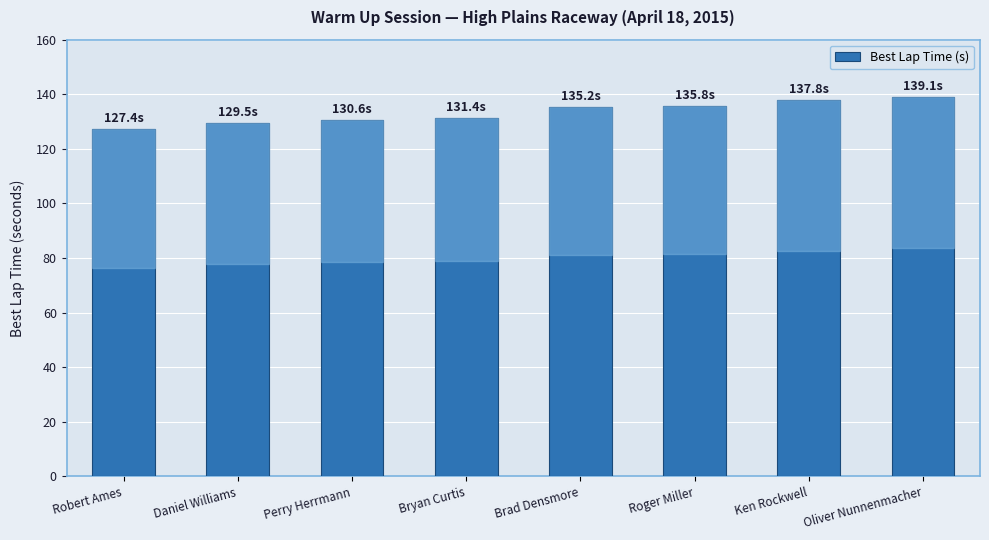

What position from the left is Brad Densmore?

5